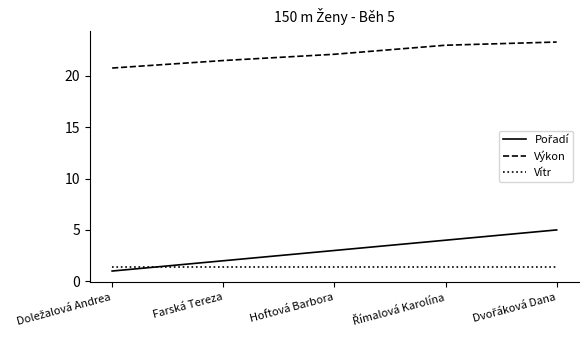

True or false: Vítr and Výkon cross at least once.

False